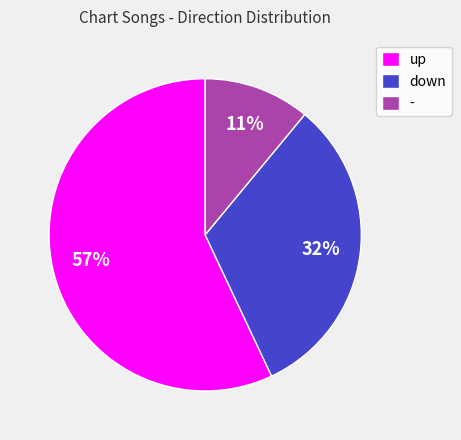

Which category has the smallest portion of the pie?

-